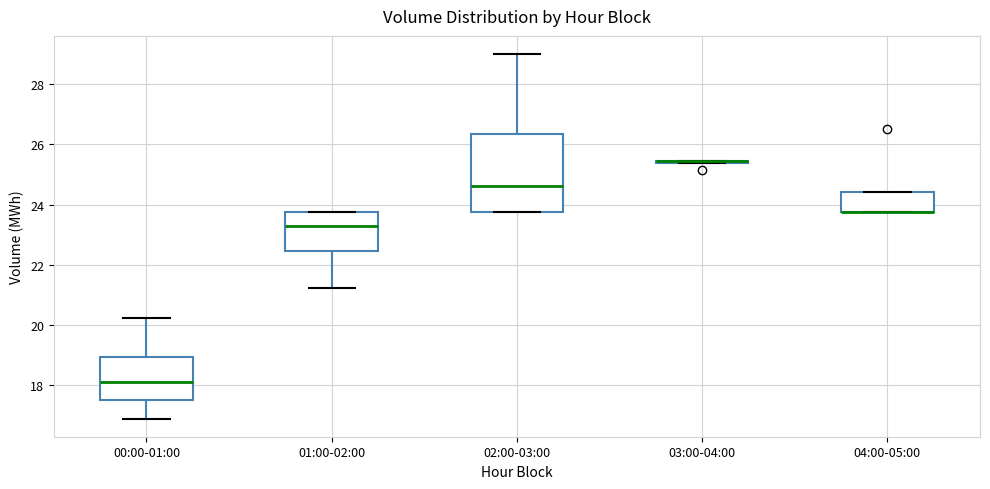

Which box is the tallest, from its lower edge to its upper edge?

02:00-03:00